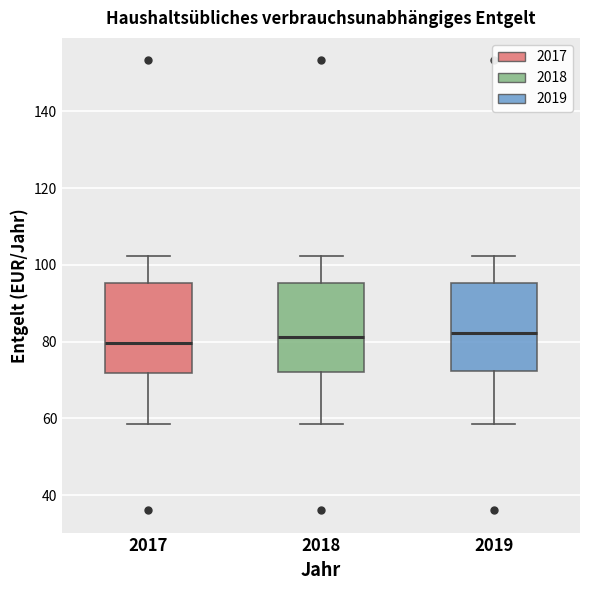

Reading left to right, read every box against the y-axis: the position of its median line, the range the box covers, and the ends of its whiskers. The values are not printed on the chart, so give them approximately, as read against the axis.

2017: median 80, box 72 to 96, whiskers 58 to 102
2018: median 82, box 72 to 96, whiskers 58 to 102
2019: median 82, box 72 to 96, whiskers 58 to 102